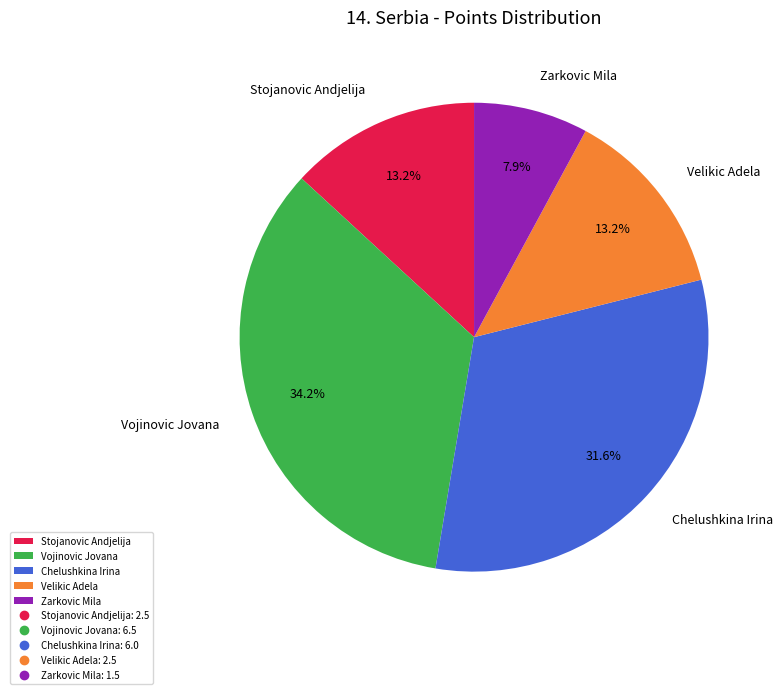

Which has a higher value, Chelushkina Irina or Vojinovic Jovana?

Vojinovic Jovana